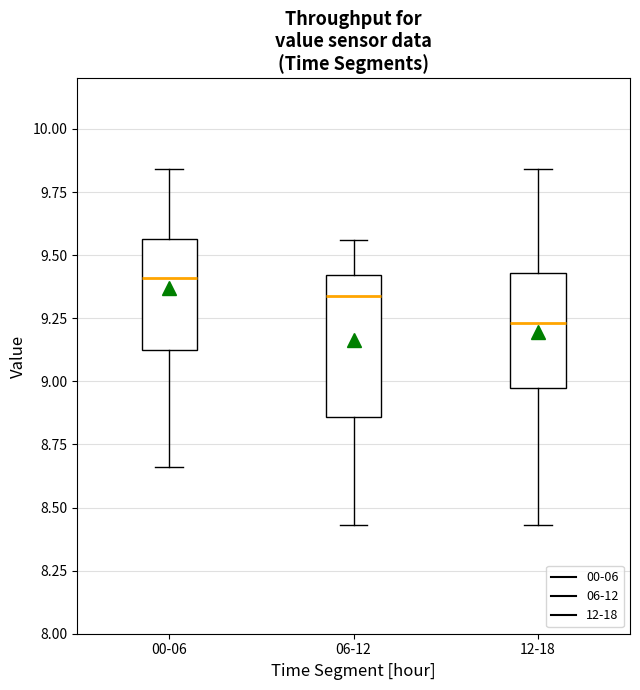

Comparing the boxes themselves (not the whiskers), which one is the tallest?

06-12